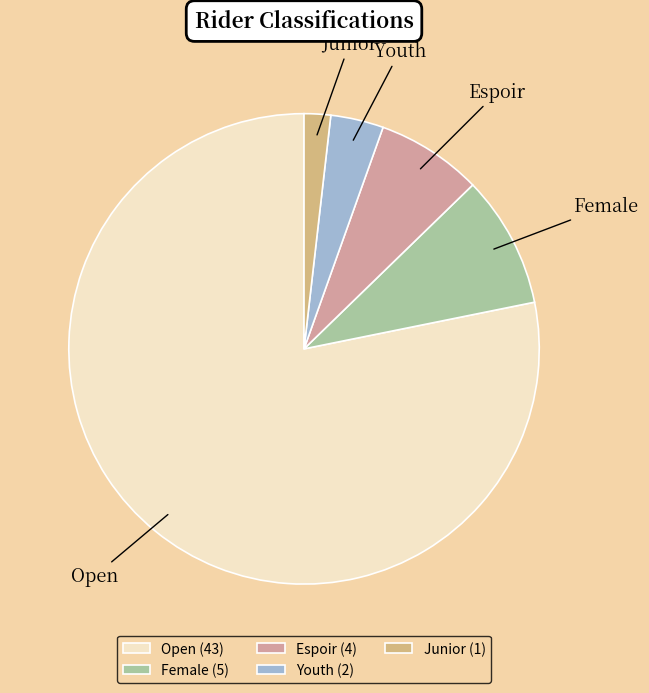

Which slice is the smallest?

Junior (1)